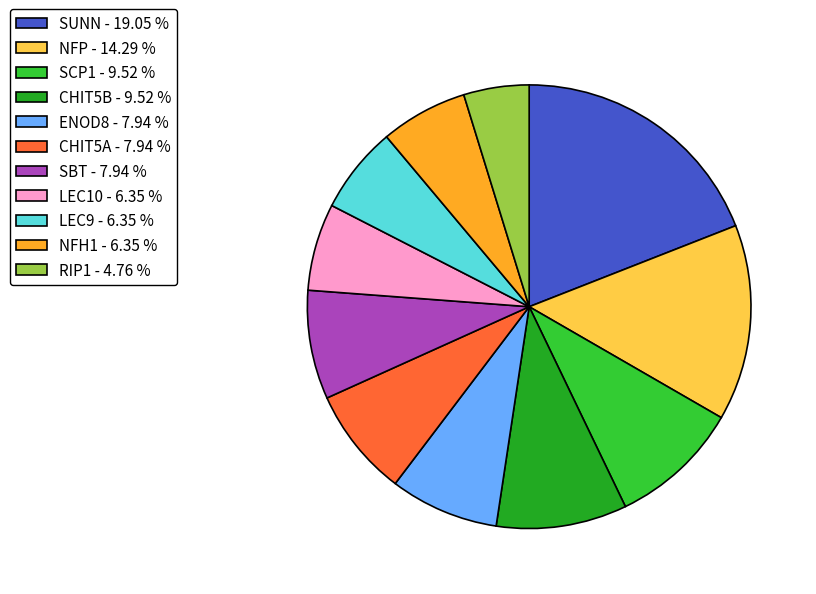

Which category has the smallest portion of the pie?

RIP1